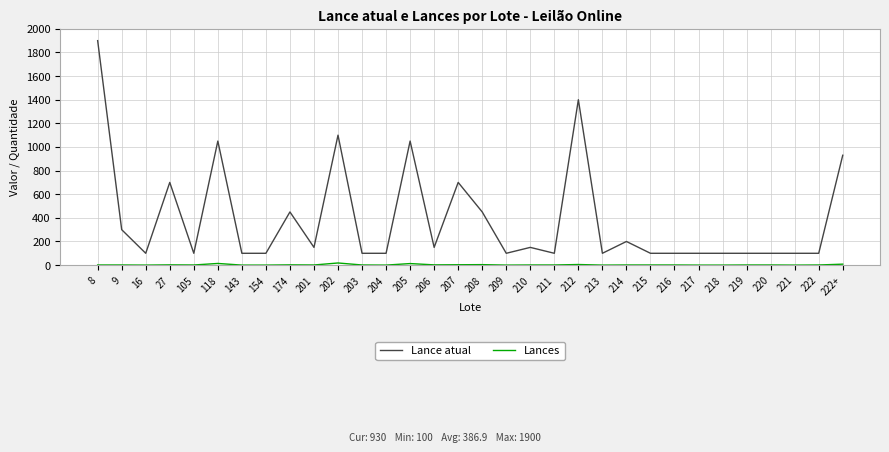

Which series has the largest range (max minus min)?

Lance atual